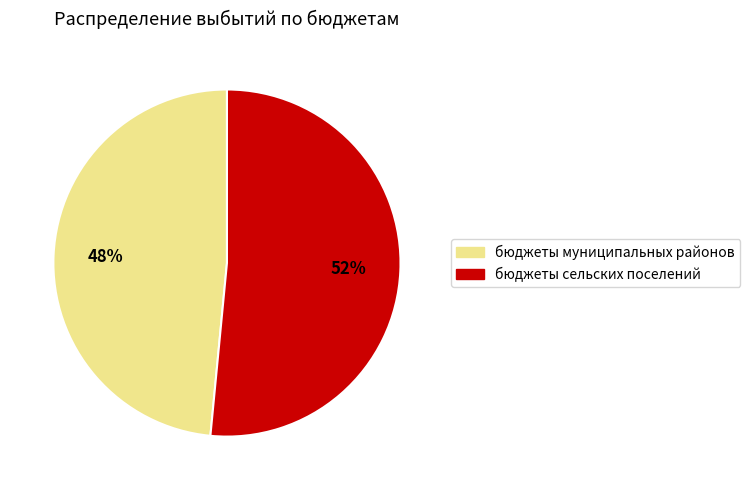

To the nearest percent, what is the average slice percentage?

50%